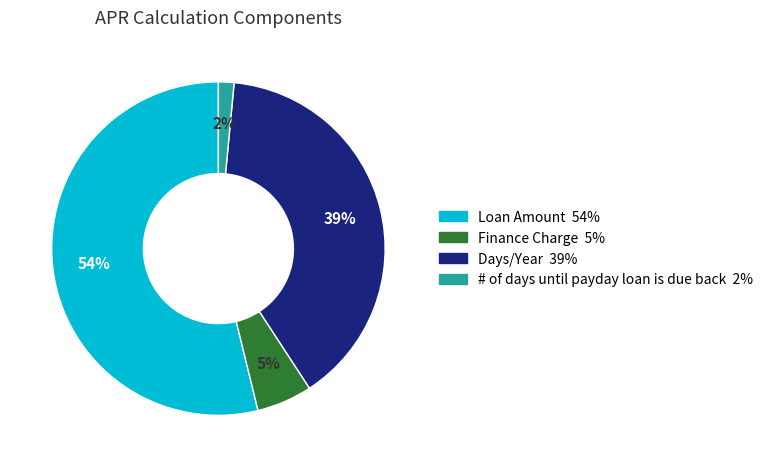

Rank the categories by value from lowest to highest.

# of days until payday loan is due back, Finance Charge, Days/Year, Loan Amount